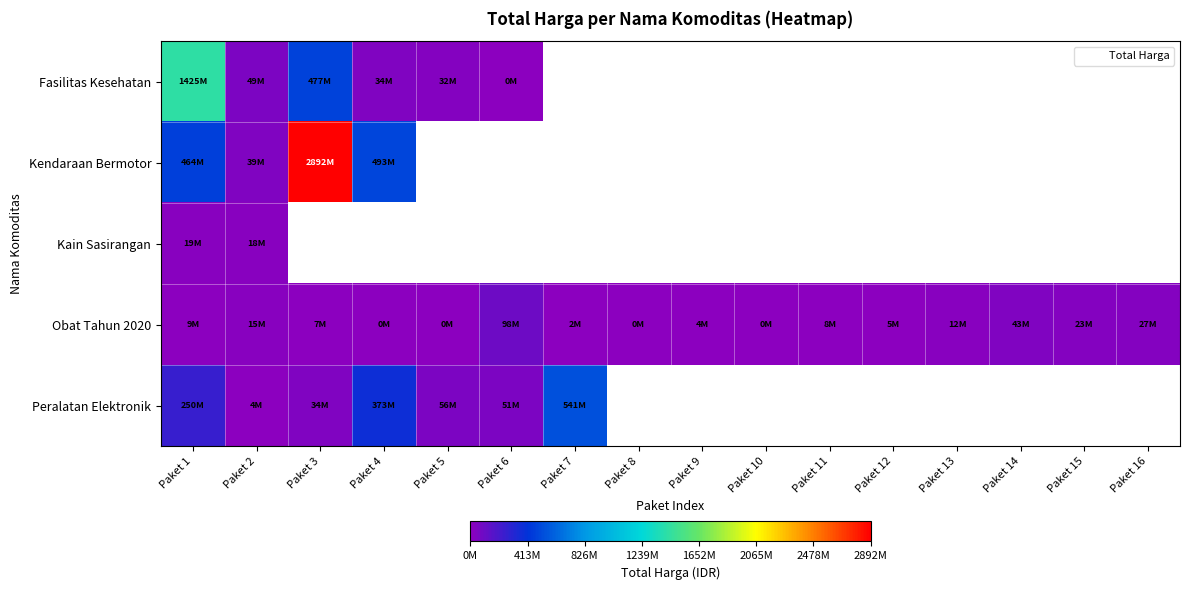

What is the lowest value of the Kain Sasirangan series?

18900000.0